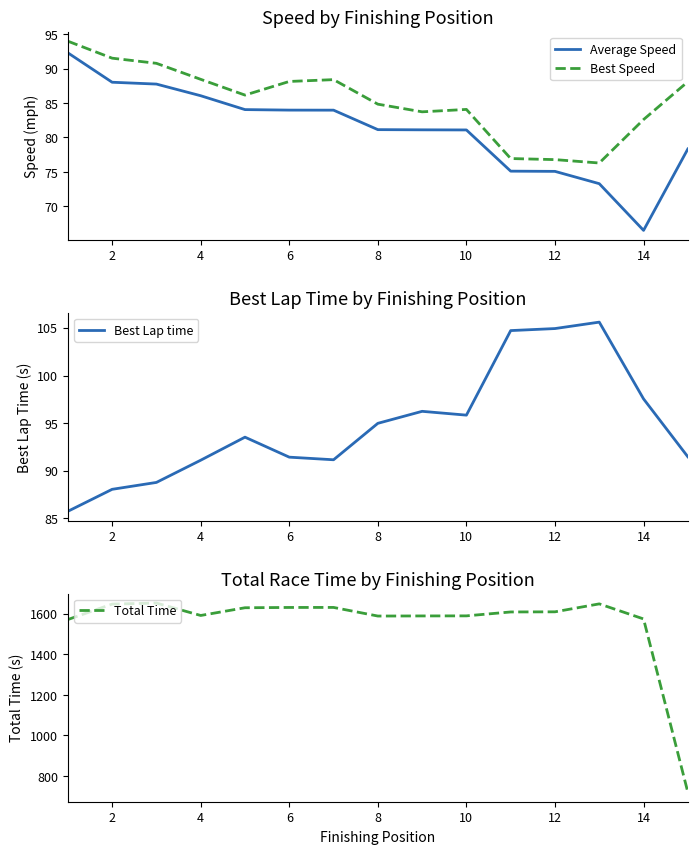

Is it true that Average Speed equals 34.2 at 12?

False